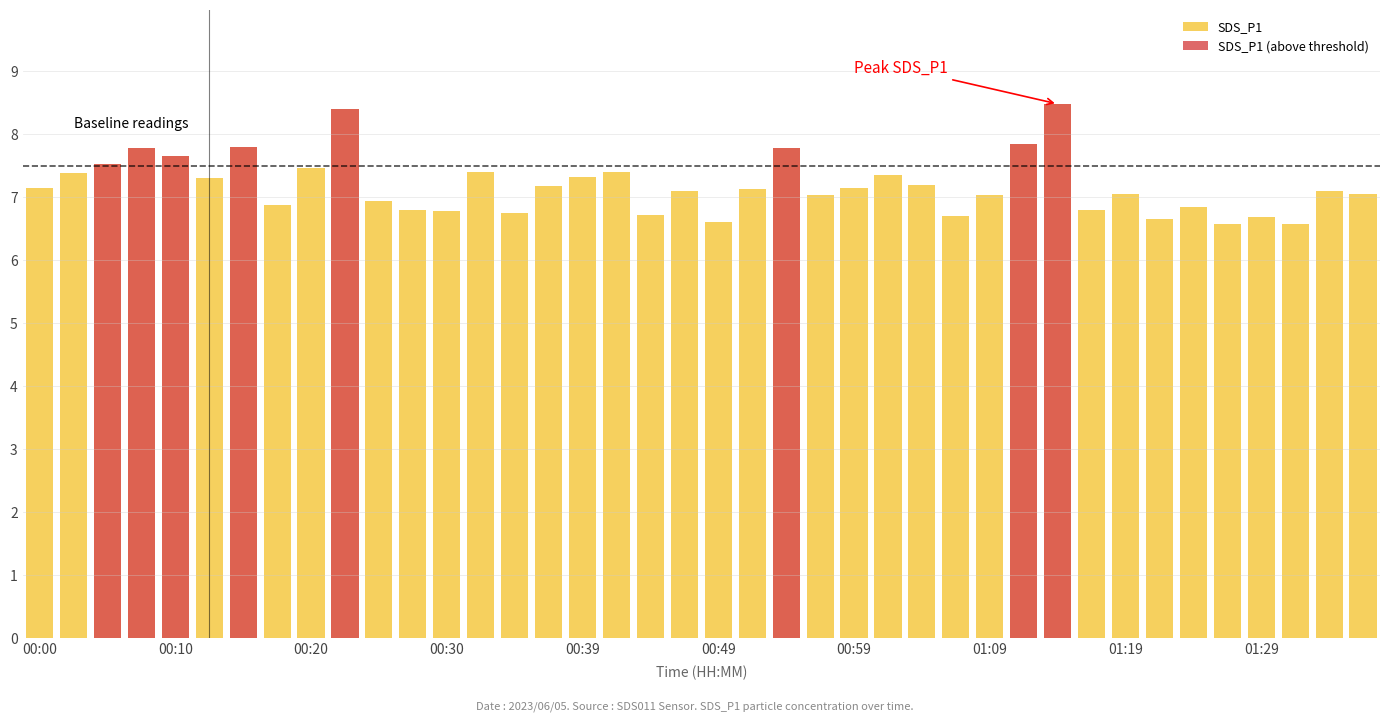

What is the value of the SDS_P1 (above threshold) bar at the 23rd from the left?

7.8